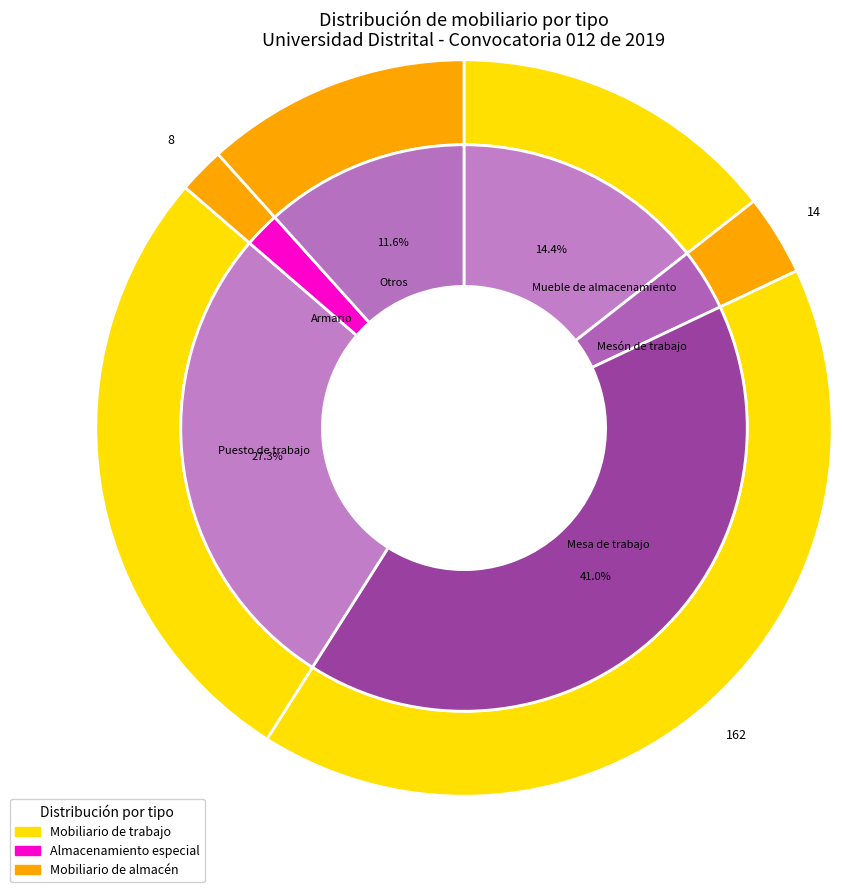

What is the change in value from Mesón de trabajo to Armario?

-6